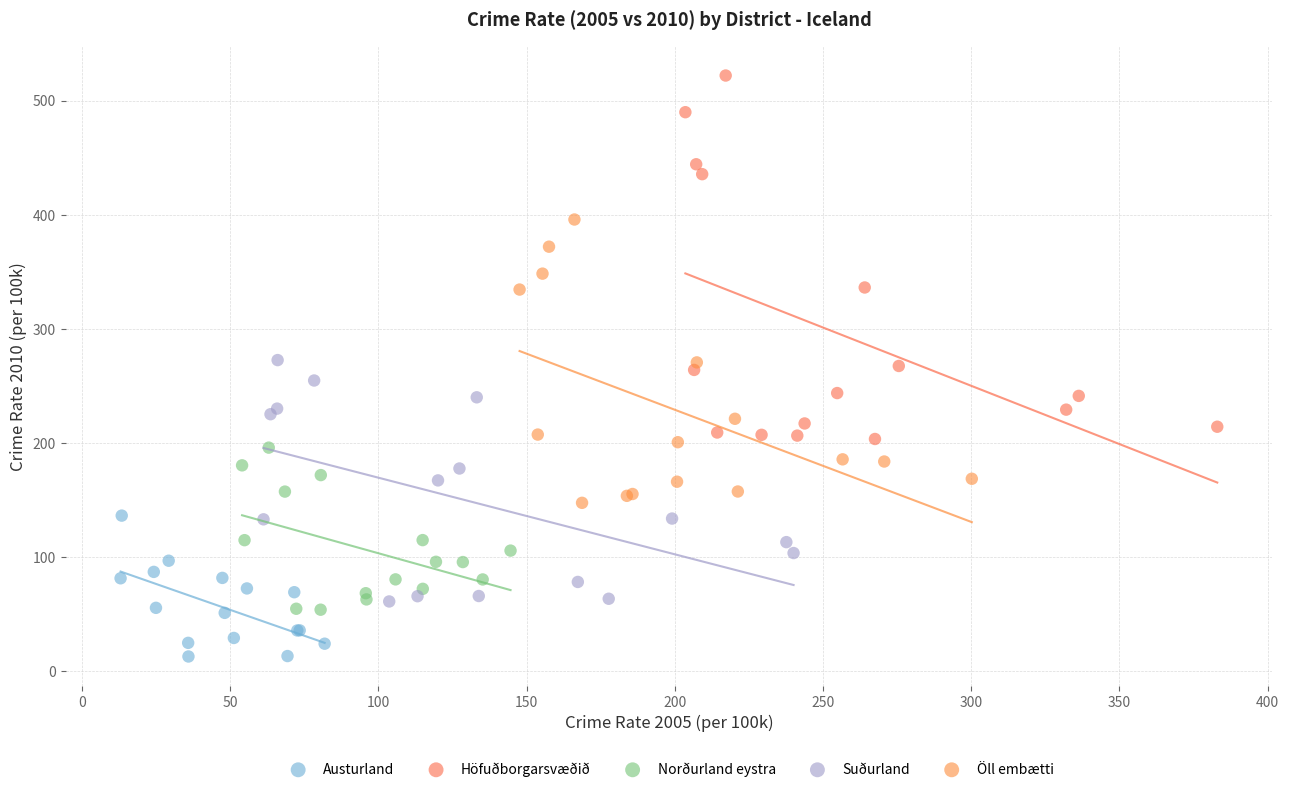

Which series contains the highest Y value?

Höfuðborgarsvæðið